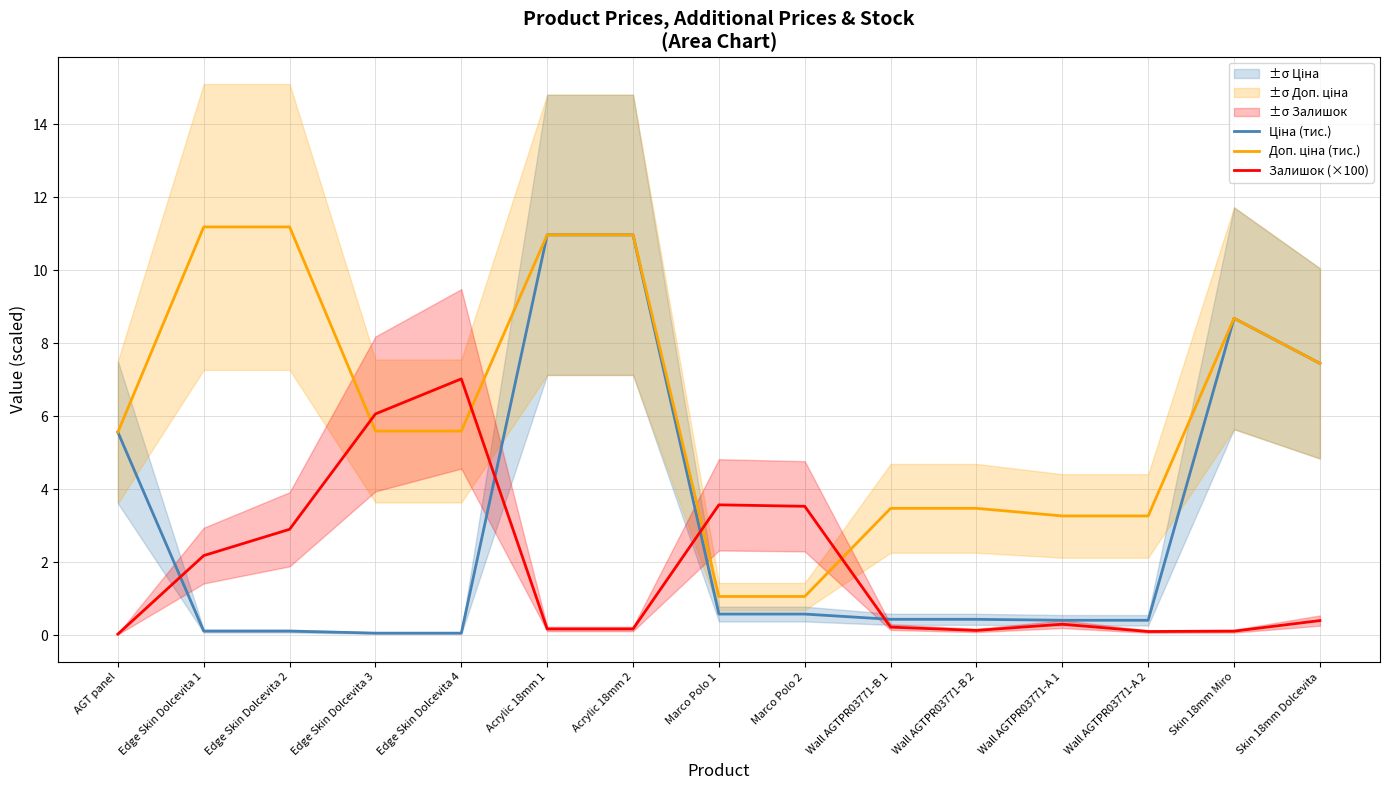

Reading left to right, list all the values displayed in this chart.

Ціна (тис.): 5.6	0.1	0.1	0.1	0.1	11.0	11.0	0.6	0.6	0.4	0.4	0.4	0.4	8.7	7.4
Доп. ціна (тис.): 5.6	11.2	11.2	5.6	5.6	11.0	11.0	1.1	1.1	3.5	3.5	3.3	3.3	8.7	7.4
Залишок (×100): 0.0	2.2	2.9	6.1	7.0	0.2	0.2	3.6	3.5	0.2	0.1	0.3	0.1	0.1	0.4